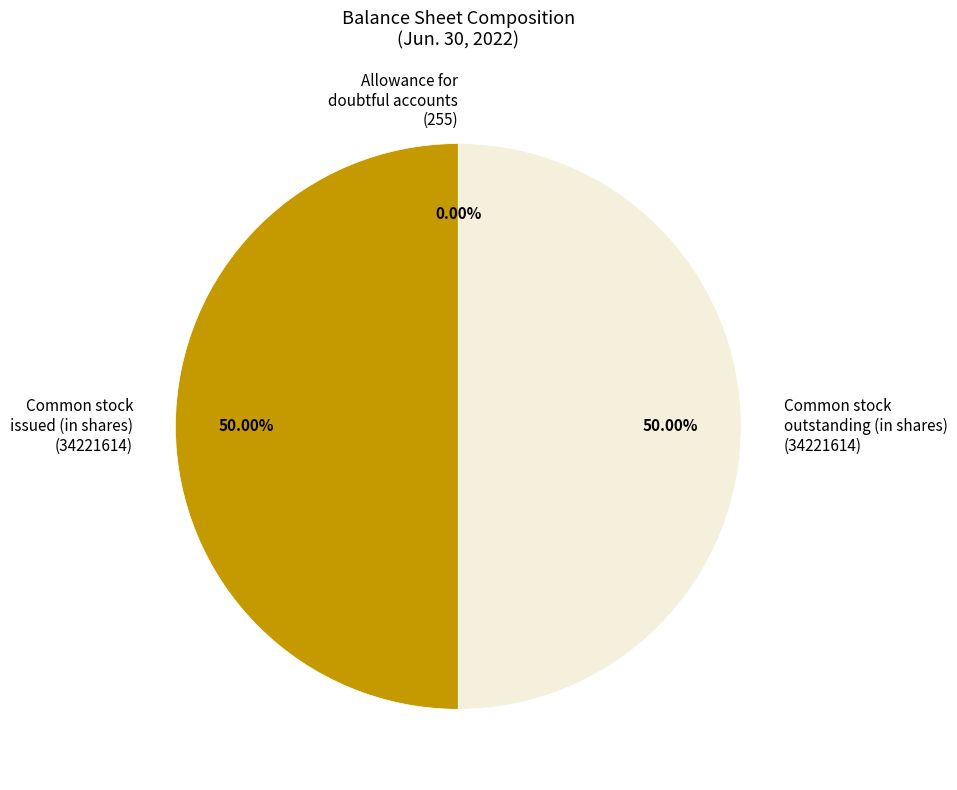

Approximately how many times larger is the value at Common stock outstanding (in shares) (34221614) compared to Common stock issued (in shares) (34221614)?

1.0